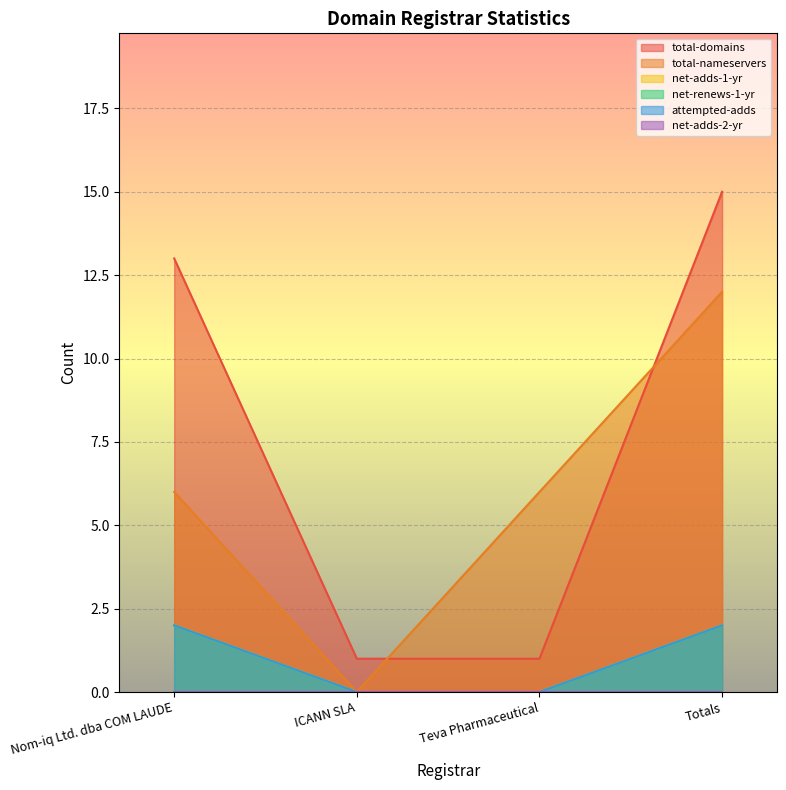

Between which two adjacent categories do total-domains and total-nameservers first intersect?

ICANN SLA and Teva Pharmaceutical